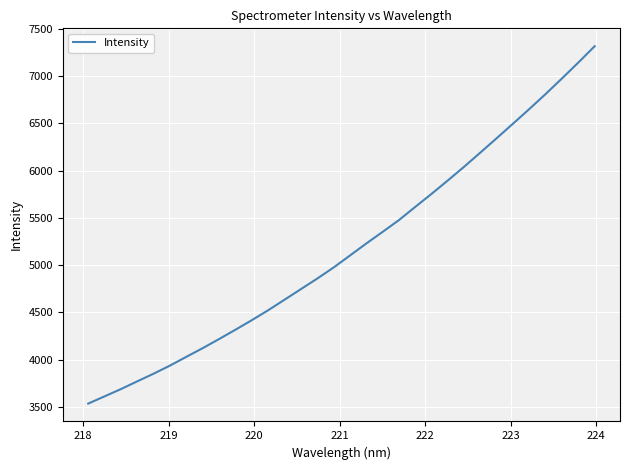

What is the maximum value shown in the chart?

7314.9